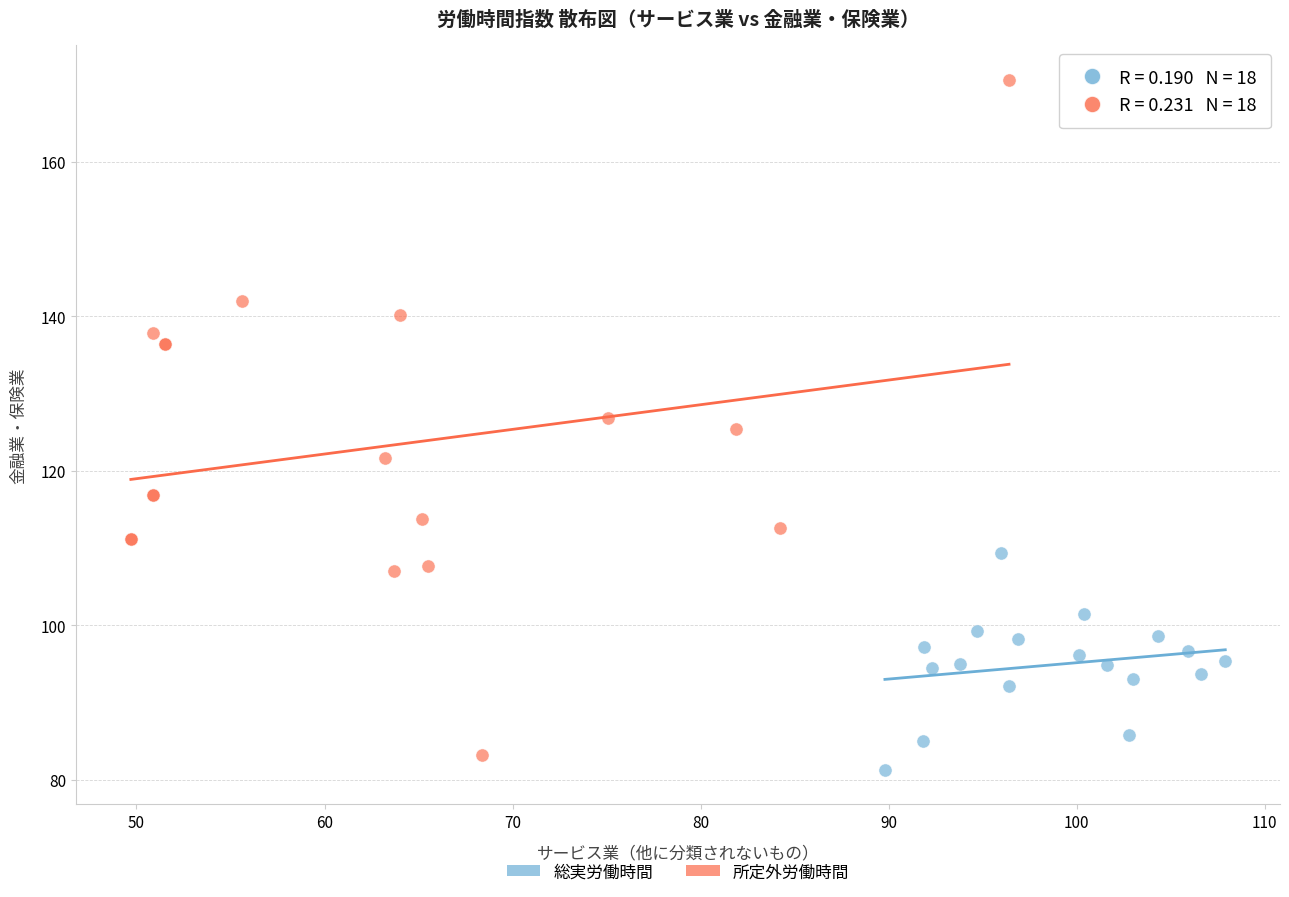

Which series contains the lowest Y value?

総実労働時間